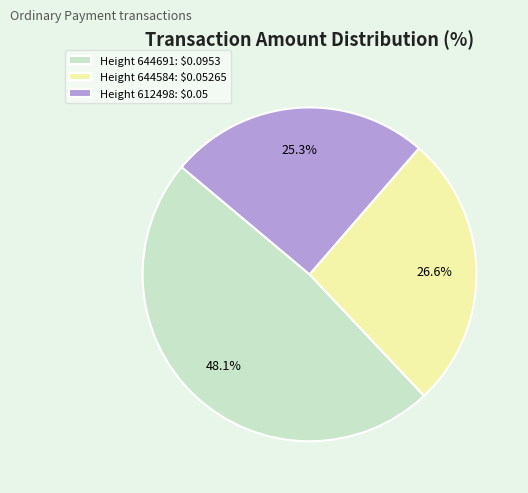

What is the largest slice in the pie chart?

Height 644691: $0.0953